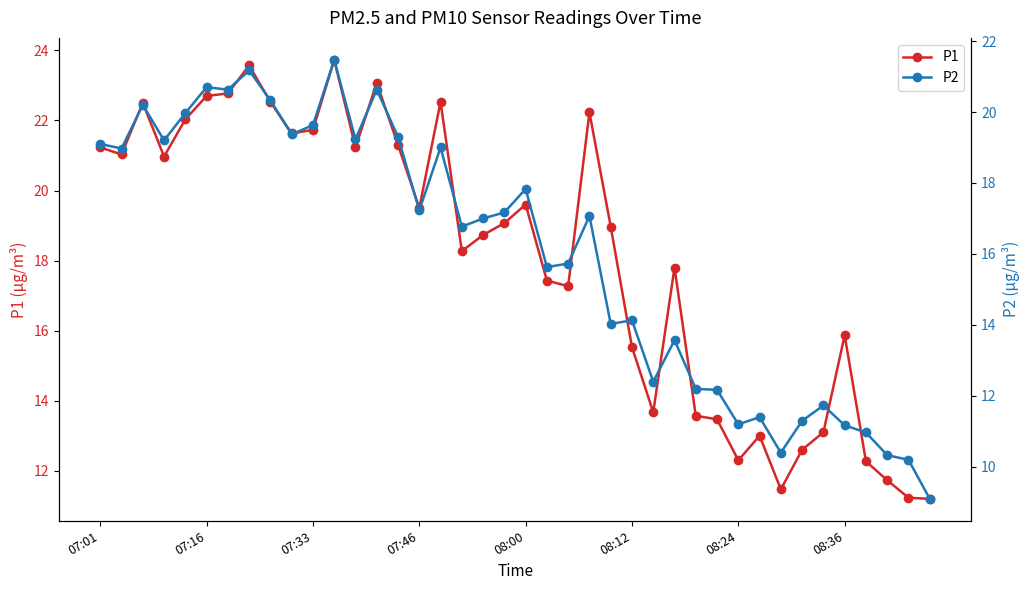

Rank the series by their maximum value, from highest to lowest.

P1, P2